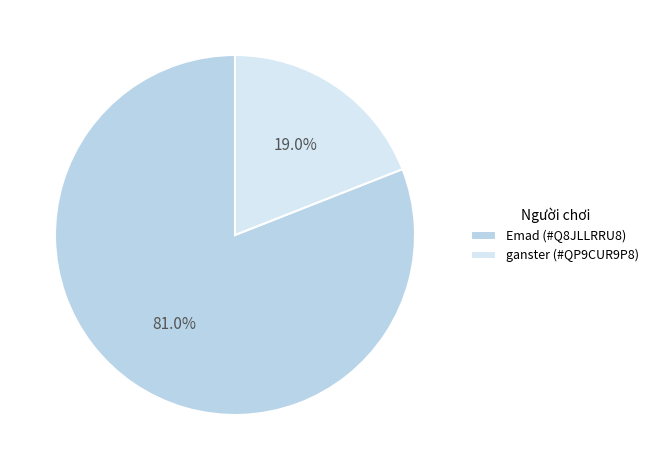

Count the number of slices in the pie.

2